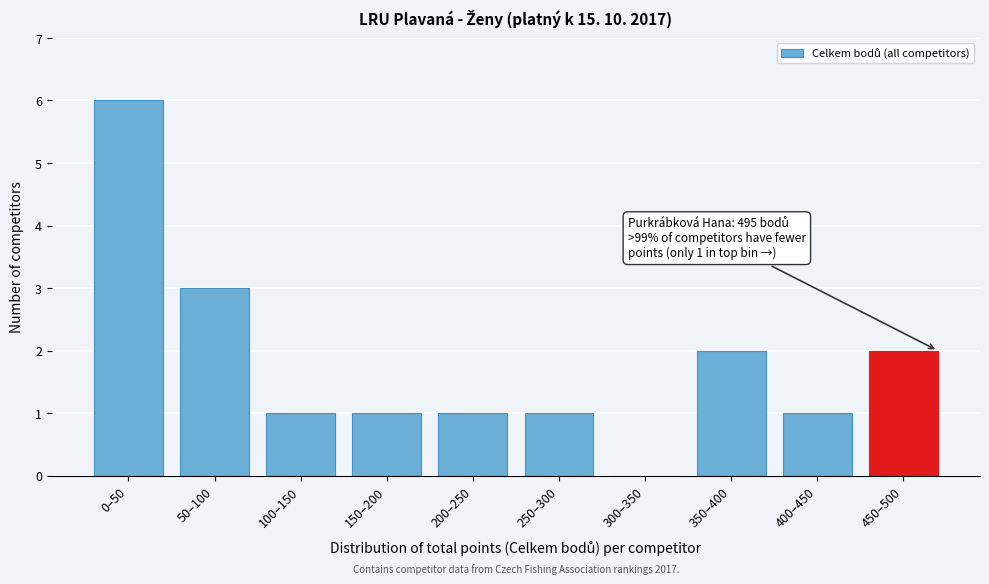

Reading right to left, transcribe all the data shown in this chart.

450–500=2	400–450=1	350–400=2	300–350=0	250–300=1	200–250=1	150–200=1	100–150=1	50–100=3	0–50=6